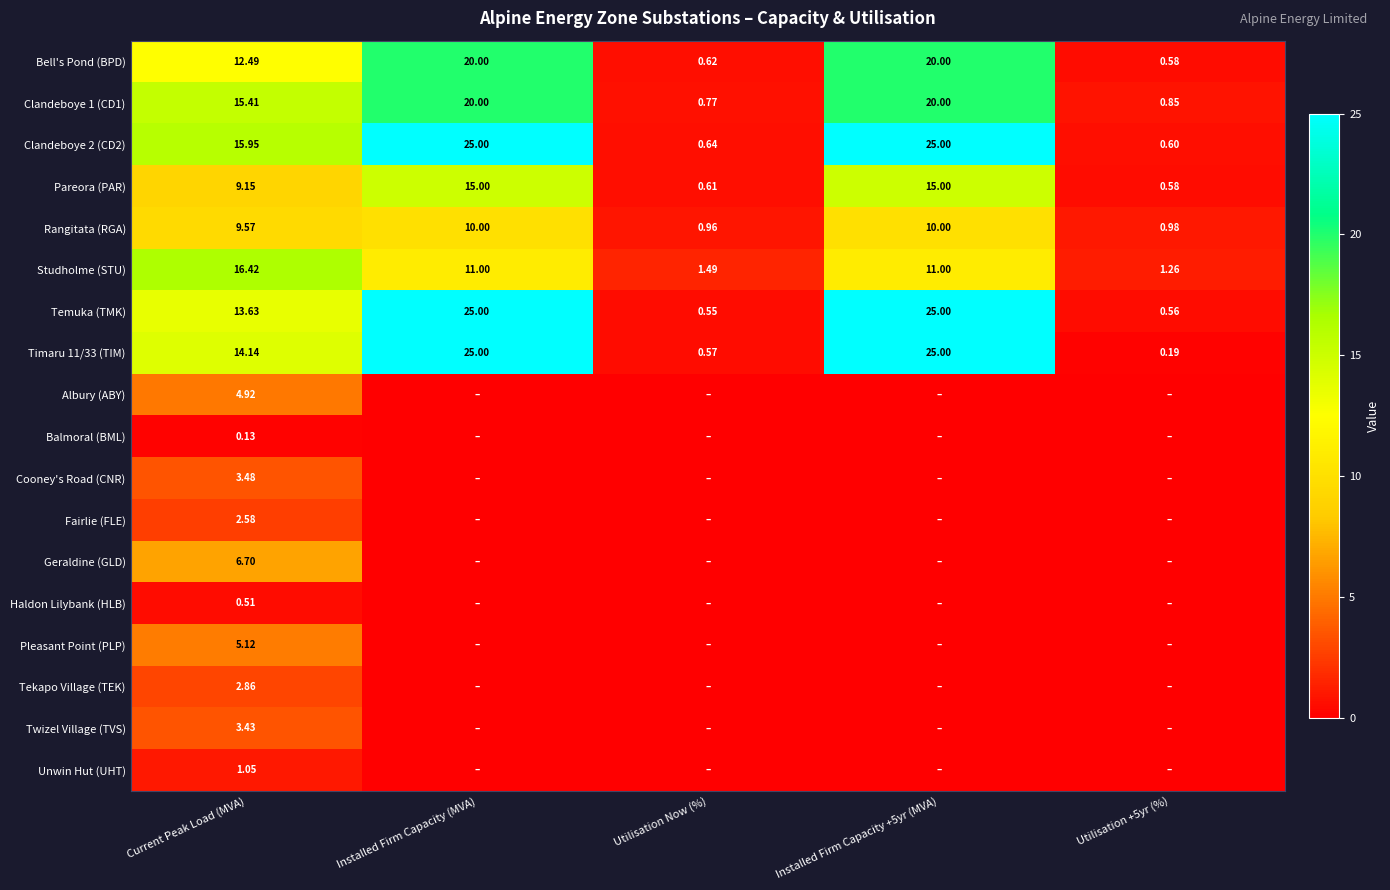

Where is Bell's Pond (BPD) nearest to the value 10?

Current Peak Load (MVA)